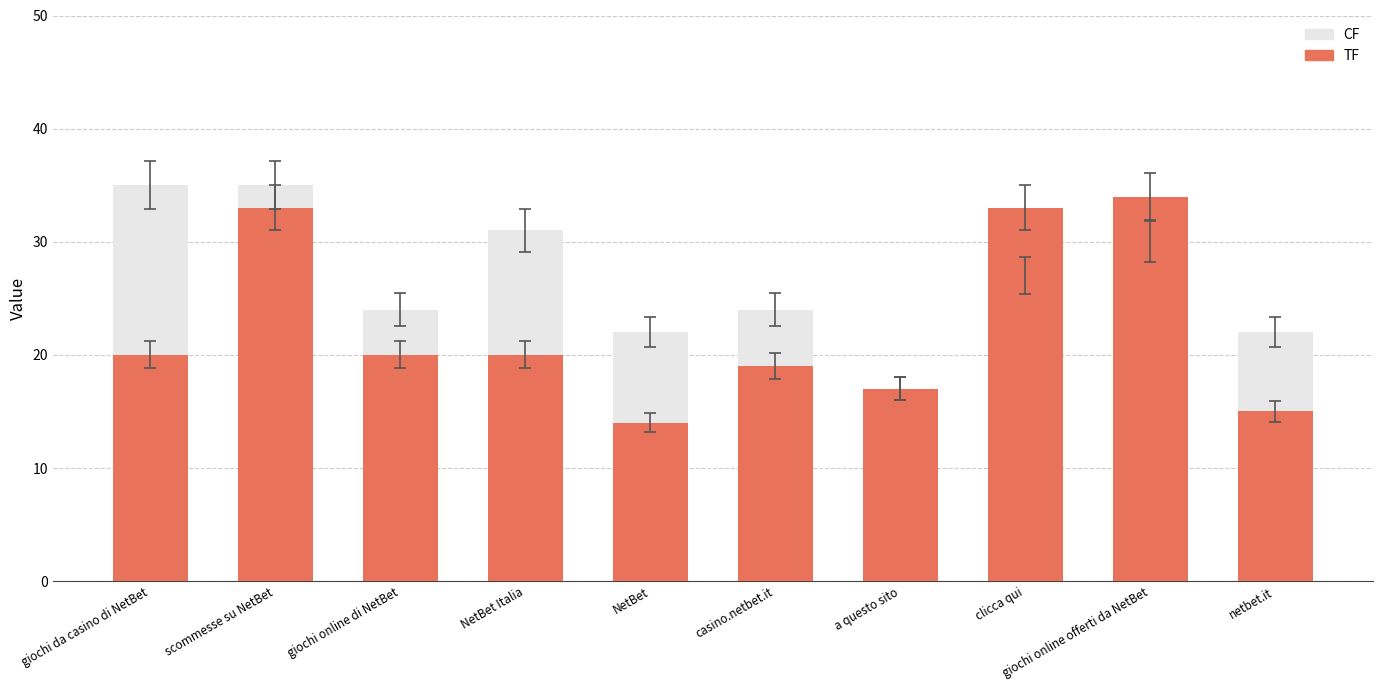

The CF series shows 15 at giochi online di NetBet. True or false?

False